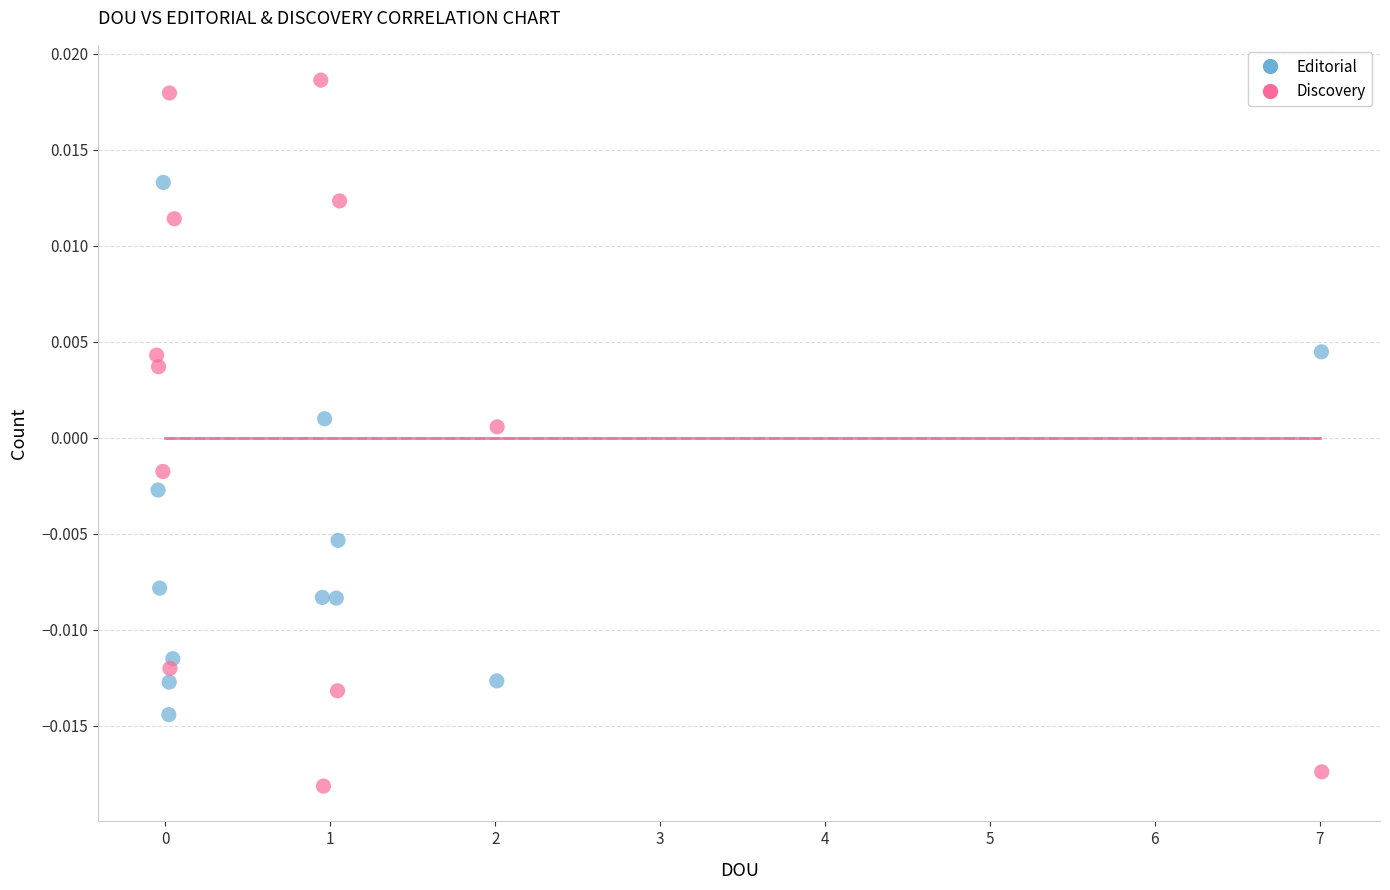

Which series has the widest spread of Y values?

Discovery